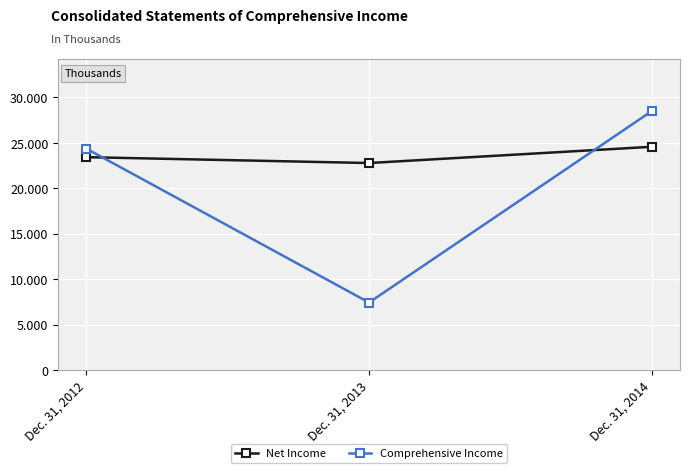

Is the value of Net Income at Dec. 31, 2013 greater than the value of Comprehensive Income at Dec. 31, 2013?

Yes